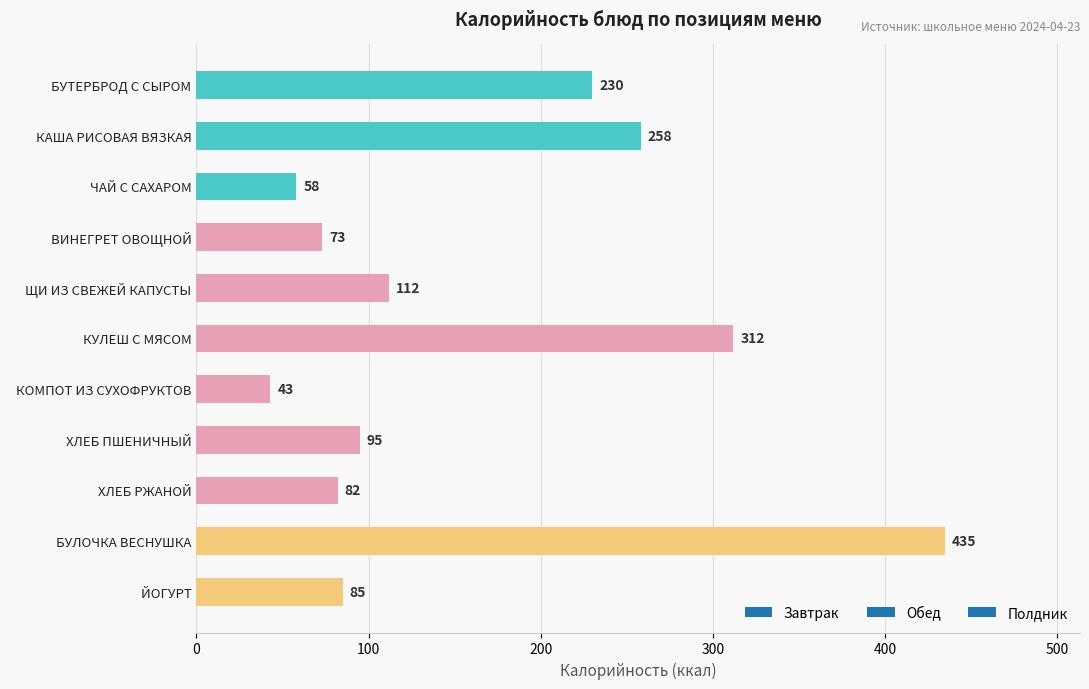

The chart shows a value of 312 at   КУЛЕШ С МЯСОМ. True or false?

True